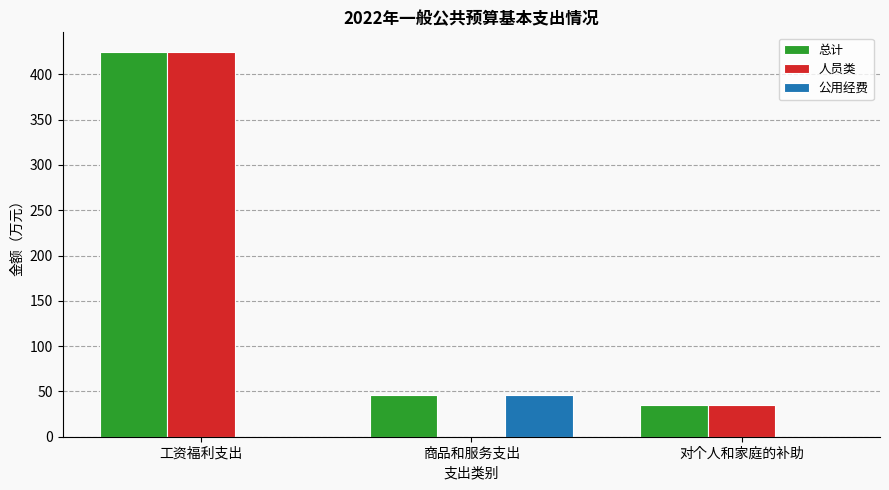

Which series changed the most between 工资福利支出 and 商品和服务支出?

人员类